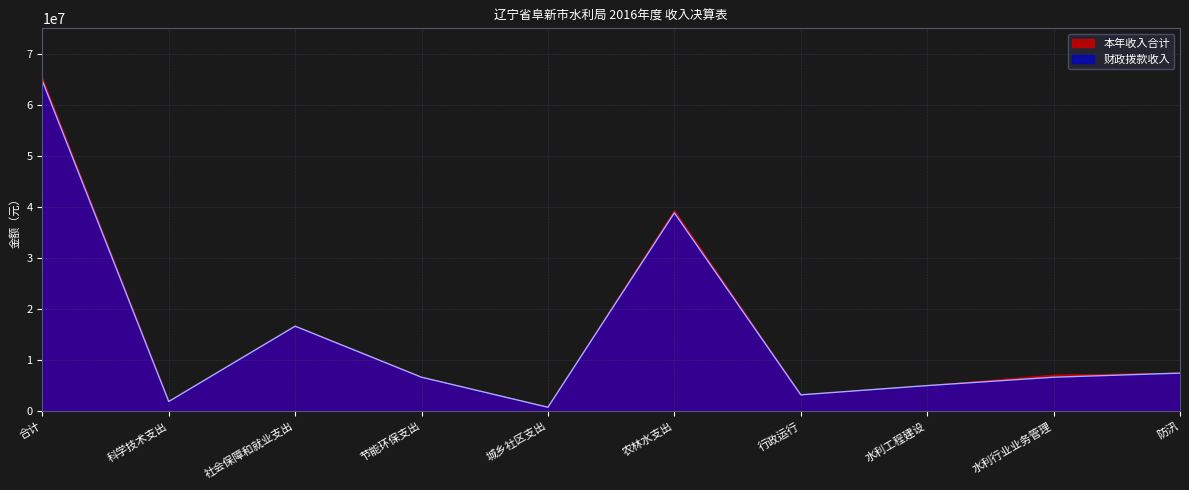

Which category has the highest value in the 本年收入合计 series?

合计